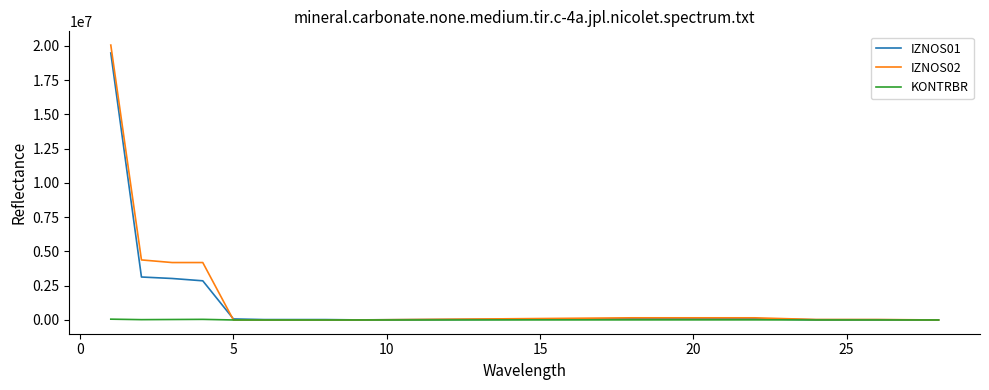

Which series has the widest spread of values?

IZNOS02